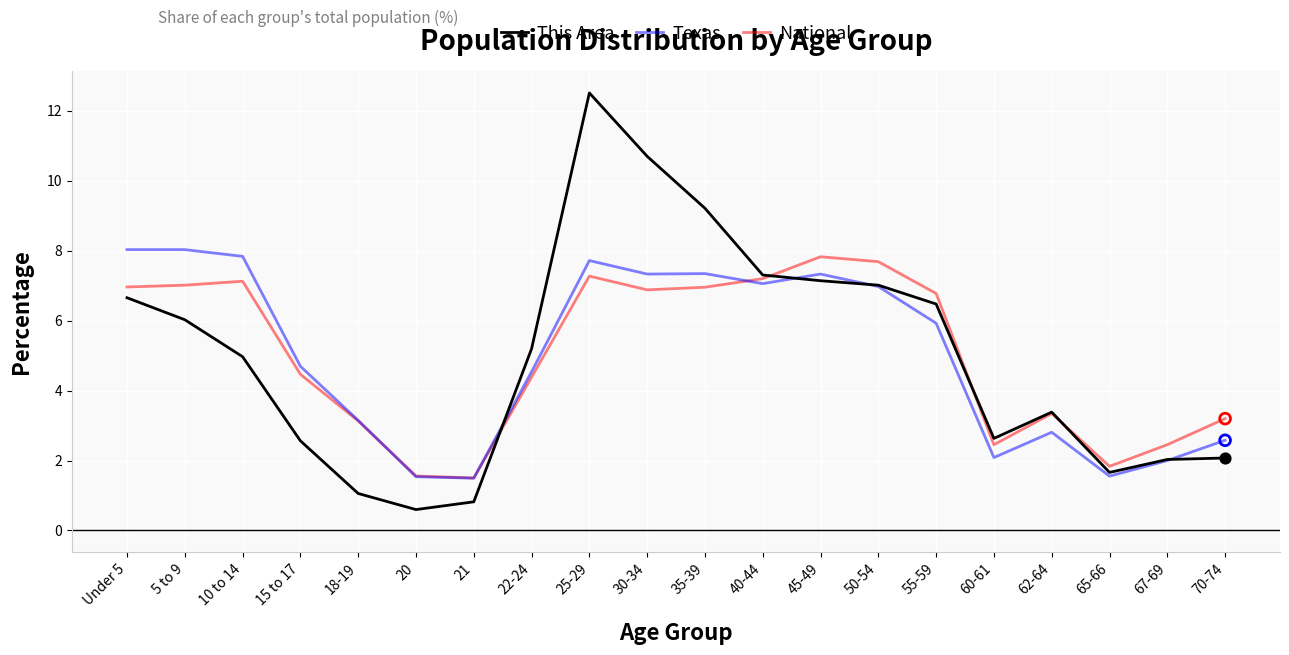

Is the value of This Area at 25-29 greater than the value of National at 35-39?

Yes